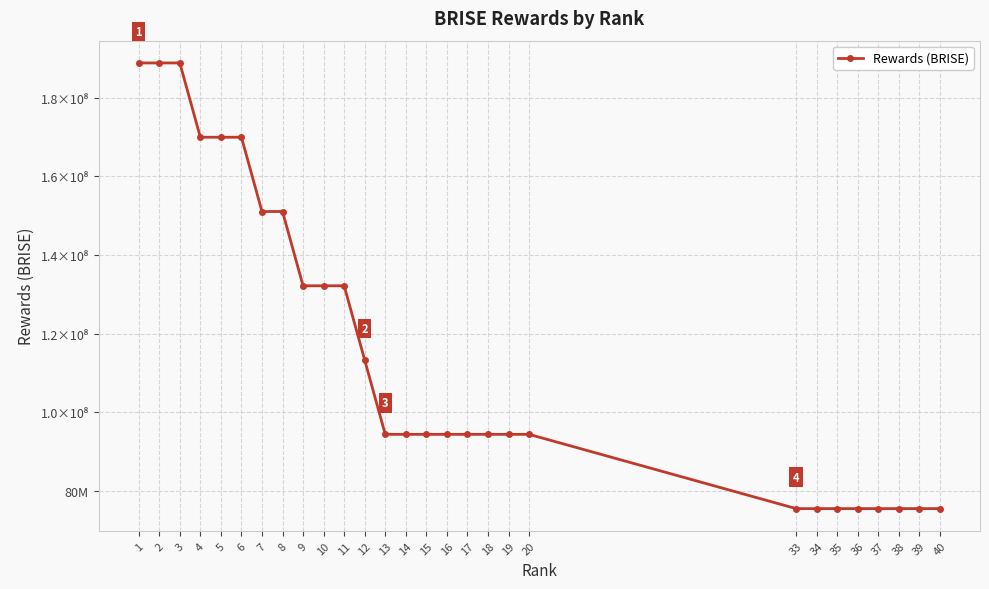

Does the chart have visible grid lines?

Yes